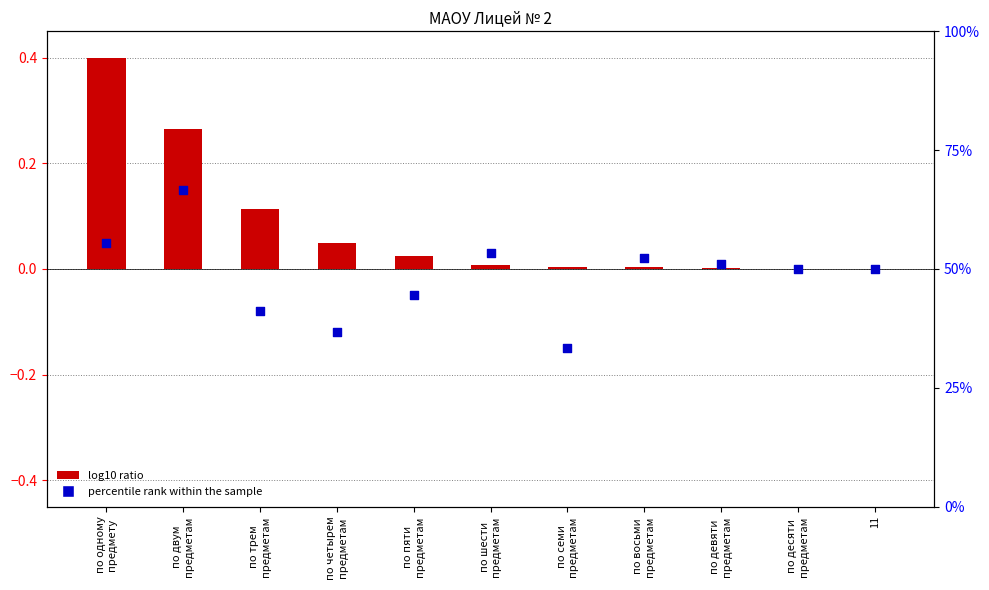

What are all the series names shown in the legend?

log10 ratio, percentile rank within the sample